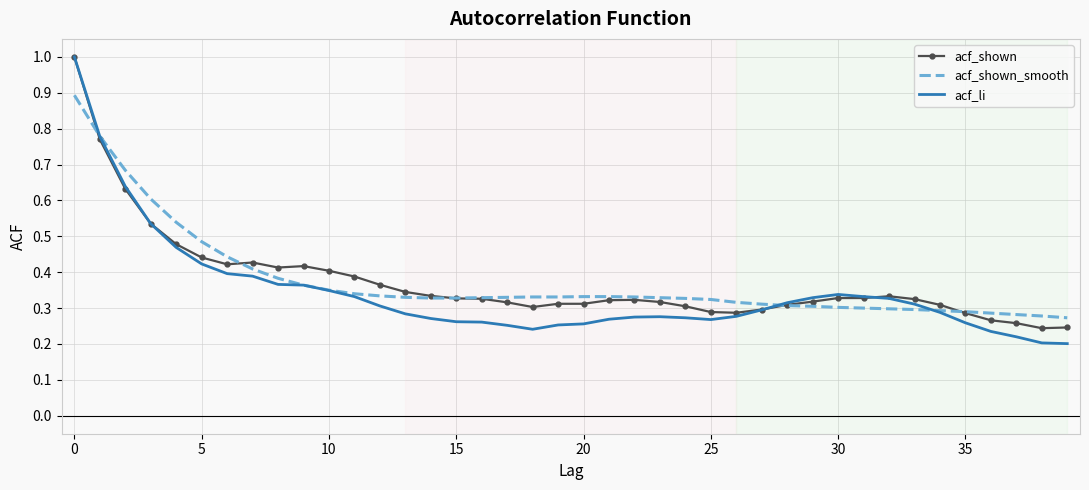

What is the greatest value displayed?

1.0